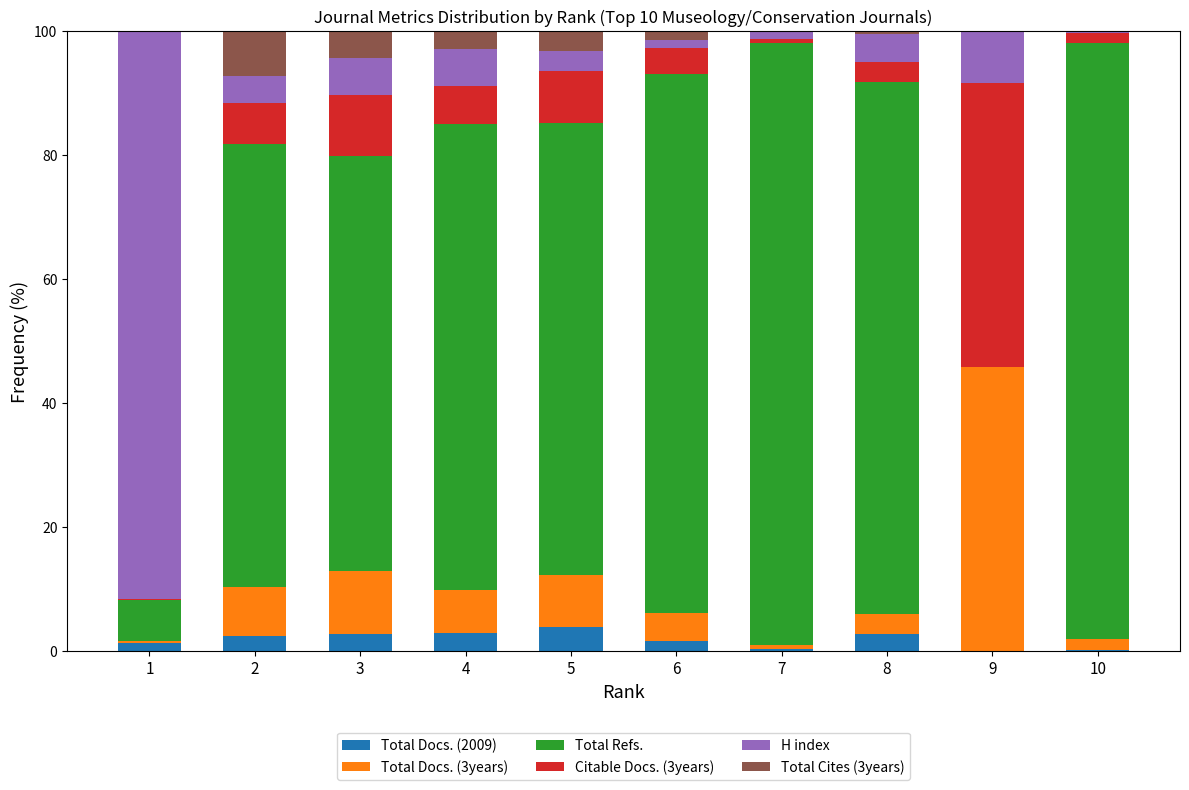

What are all the series names shown in the legend?

Total Docs. (2009), Total Docs. (3years), Total Refs., Citable Docs. (3years), H index, Total Cites (3years)